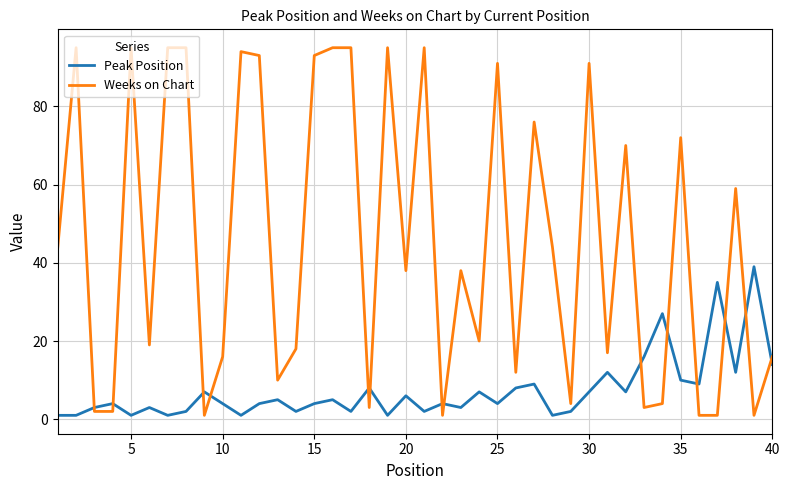

Which series has the widest spread of values?

Weeks on Chart